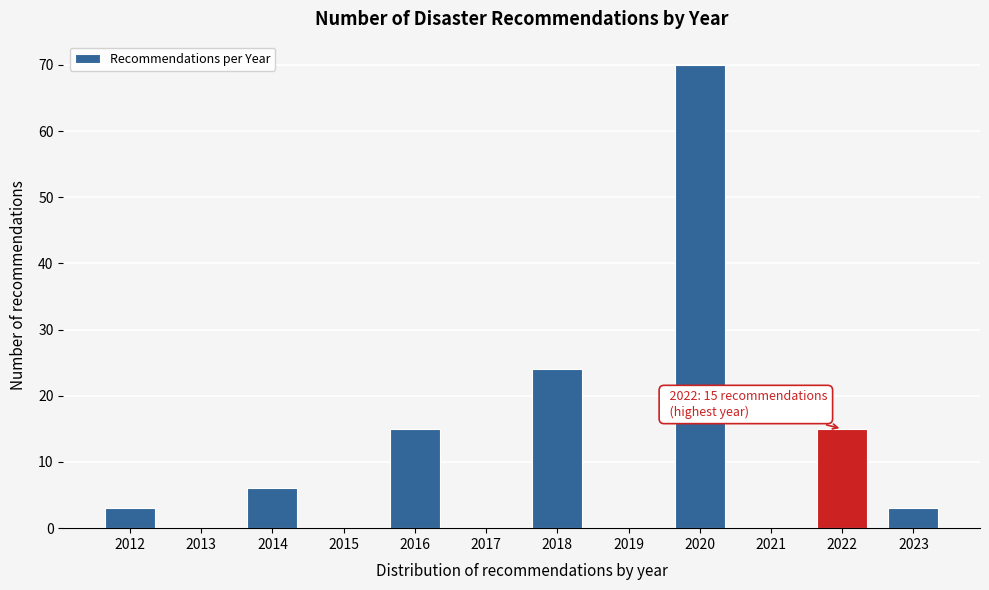

Reading left to right, list all the values displayed in this chart.

2012=3	2013=0	2014=6	2015=0	2016=15	2017=0	2018=24	2019=0	2020=70	2021=0	2022=15	2023=3